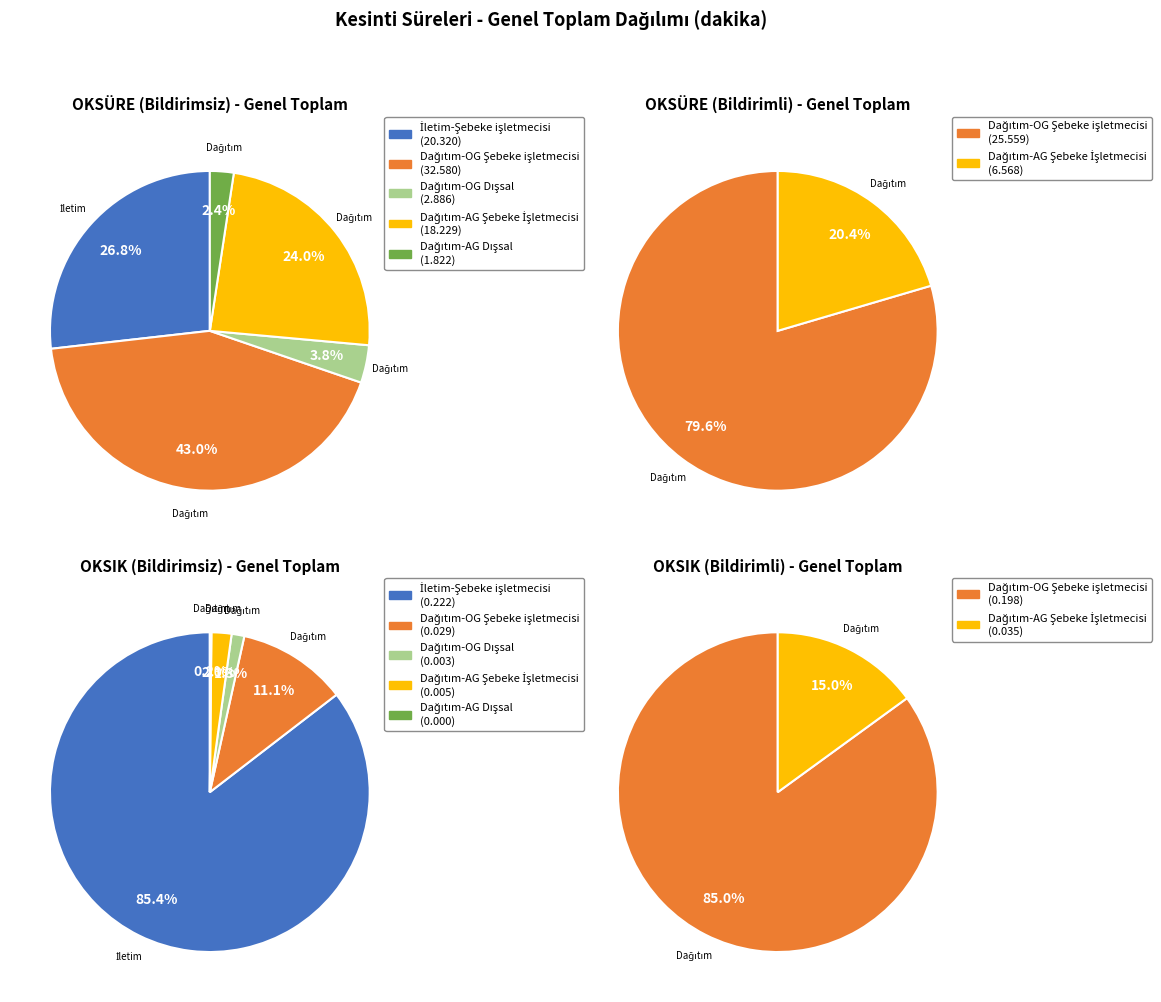

To the nearest percent, what percentage of the pie is Dağıtım-OG Şebeke işletmecisi?

80%